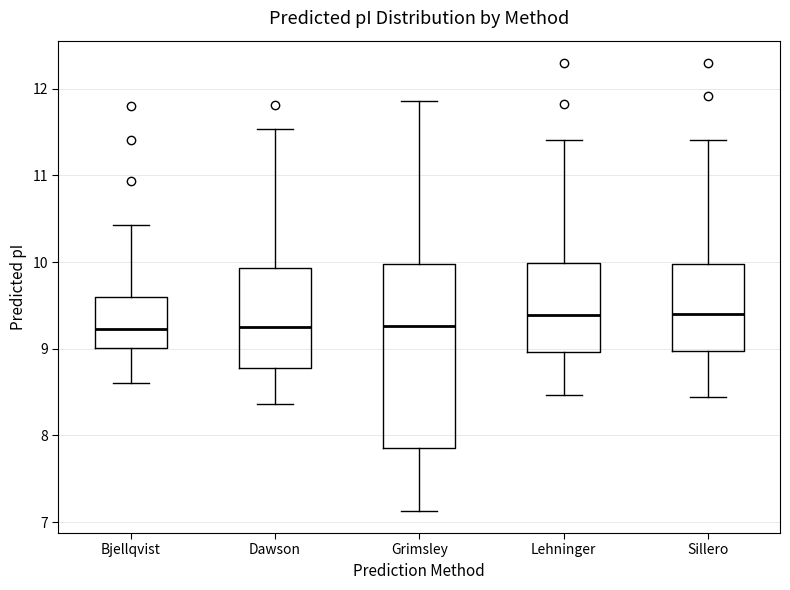

Which box is the tallest, from its lower edge to its upper edge?

Grimsley